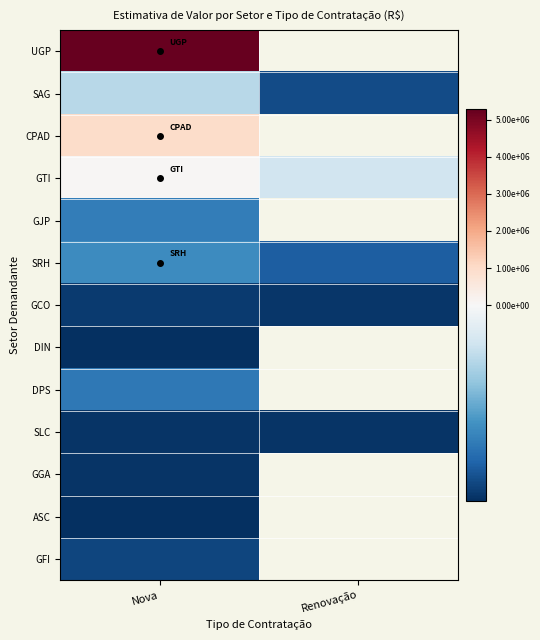

True or false: UGP has a value of 5273498.0 at Nova.

True